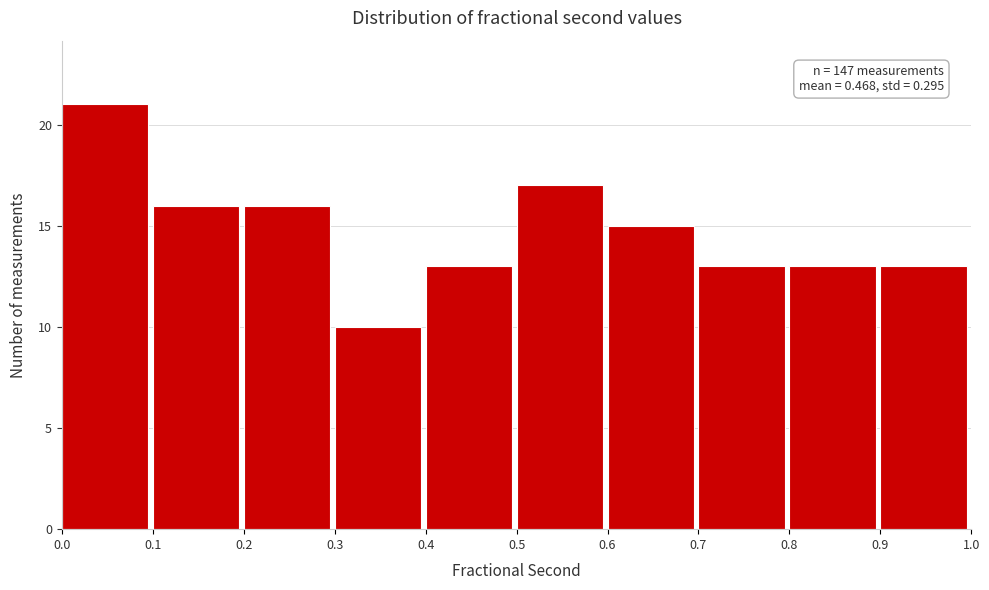

Over which range of the x-axis is the bar tallest?

0.0 to 0.1